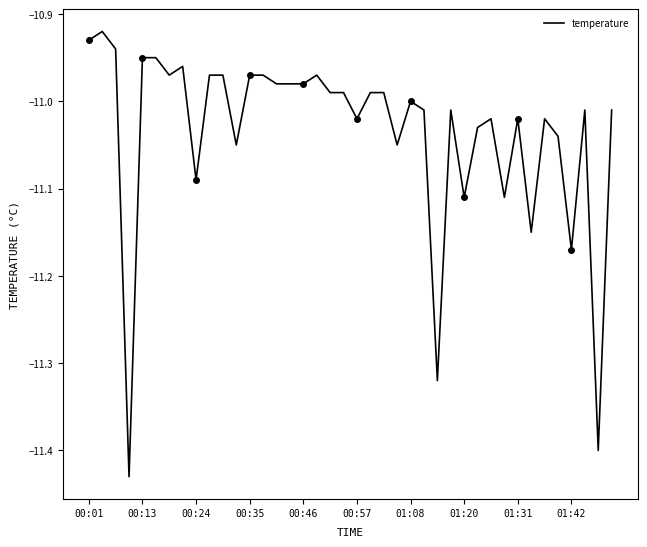

The value of temperature at 01:08 is -5.1. True or false?

False